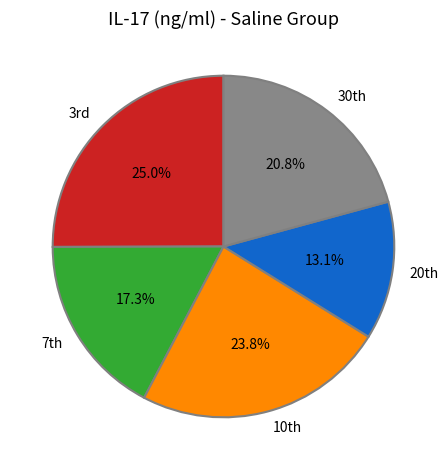

Rank the categories by value from highest to lowest.

3rd, 10th, 30th, 7th, 20th